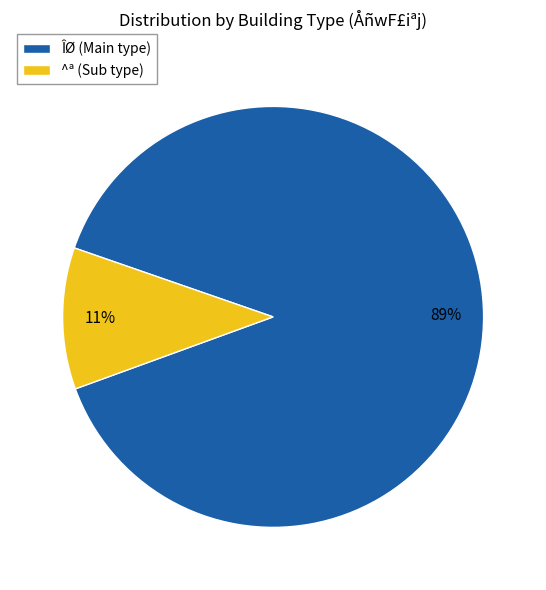

True or false: ^ª (Sub type) accounts for 1% of the total.

False